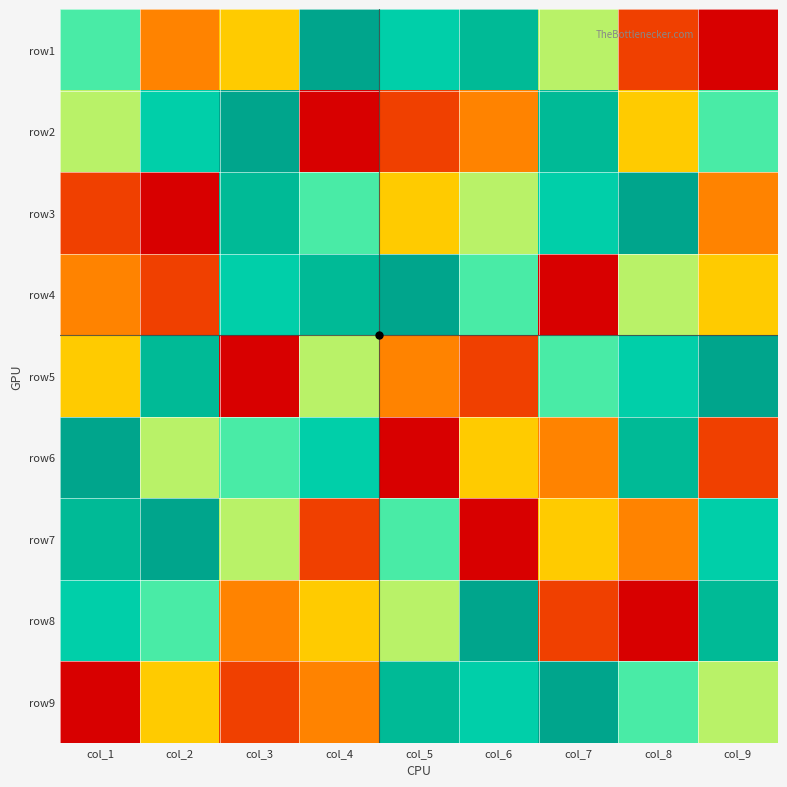

How many data points does each series have?

9